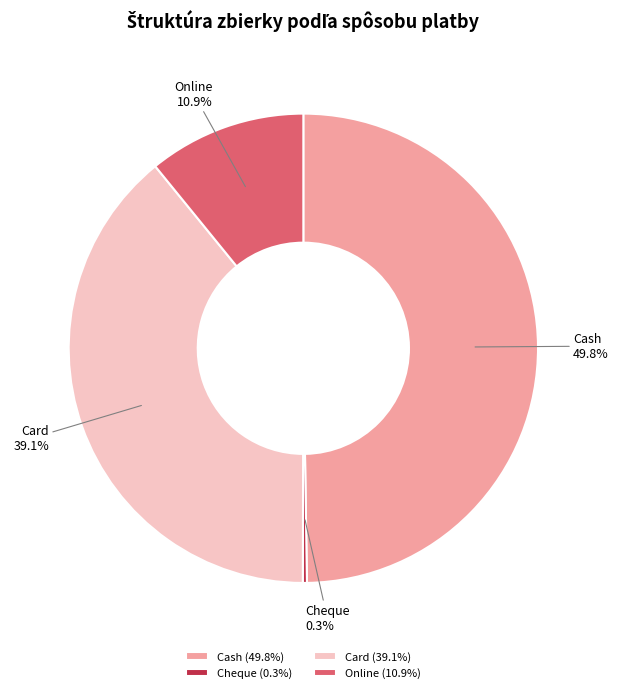

Which slice is the largest?

Cash